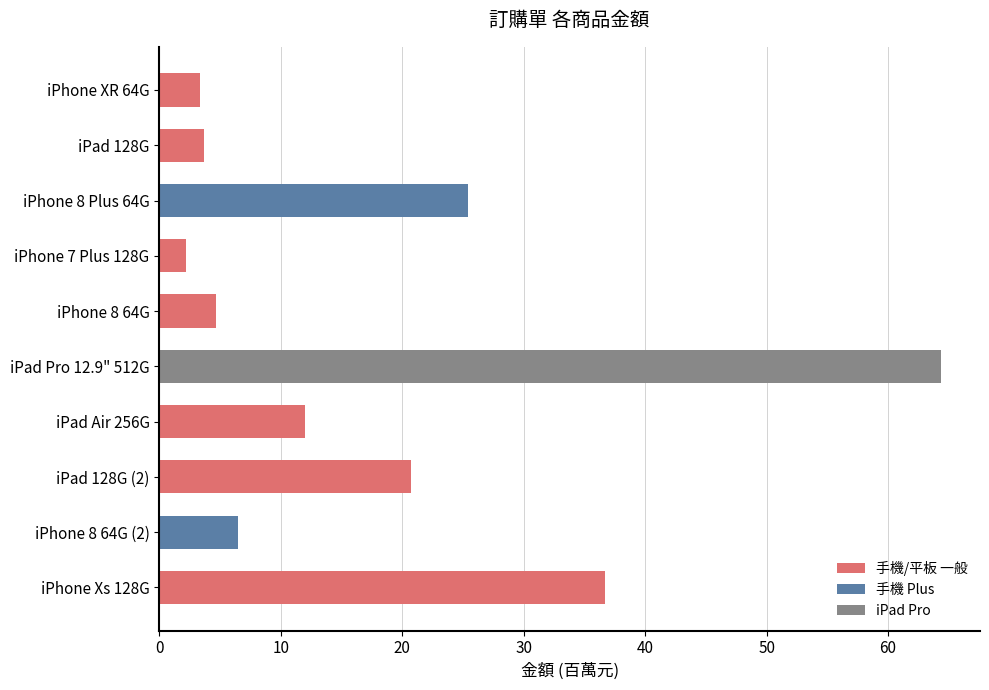

At which label is the value closest to 33?

iPhone Xs 128G